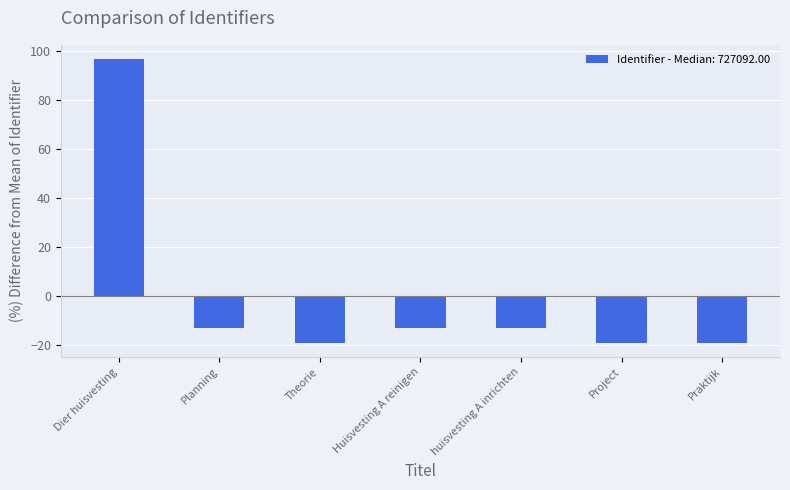

How many bars are there in total?

7